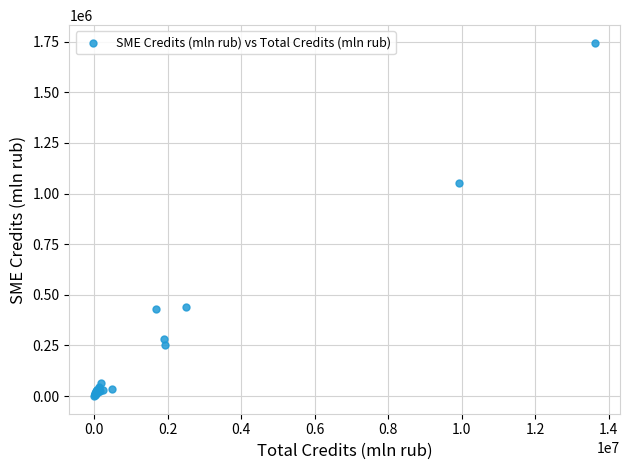

What Y value in the scatter plot is closest to 872282?

1050880